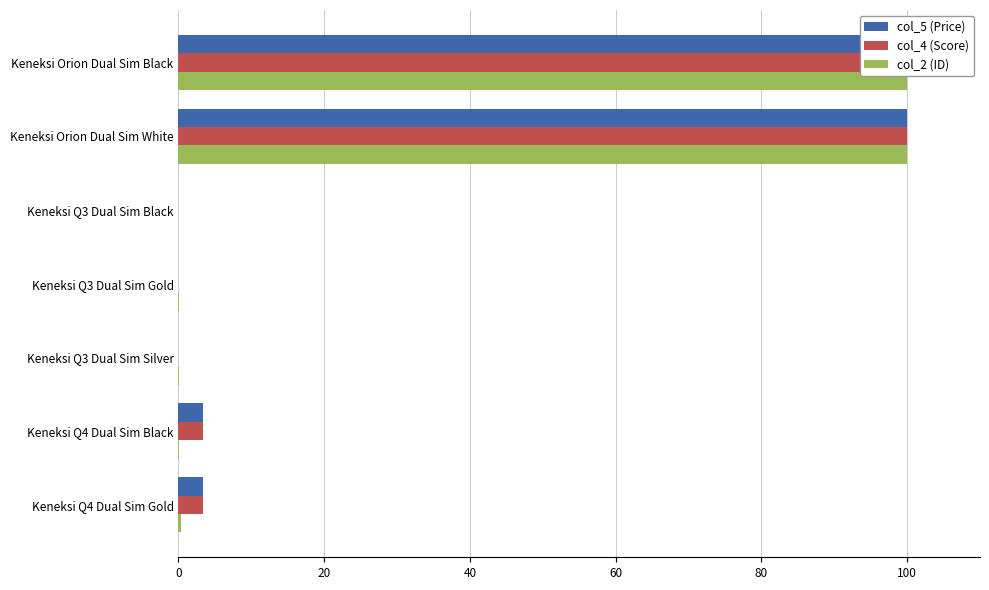

Reading left to right, what are all the values shown in this chart?

col_5 (Price): 100.0	100.0	0.0	0.0	0.0	3.3	3.3
col_4 (Score): 100.0	100.0	0.0	0.0	0.0	3.3	3.3
col_2 (ID): 100.0	99.9	0.0	0.0	0.0	0.0	0.3